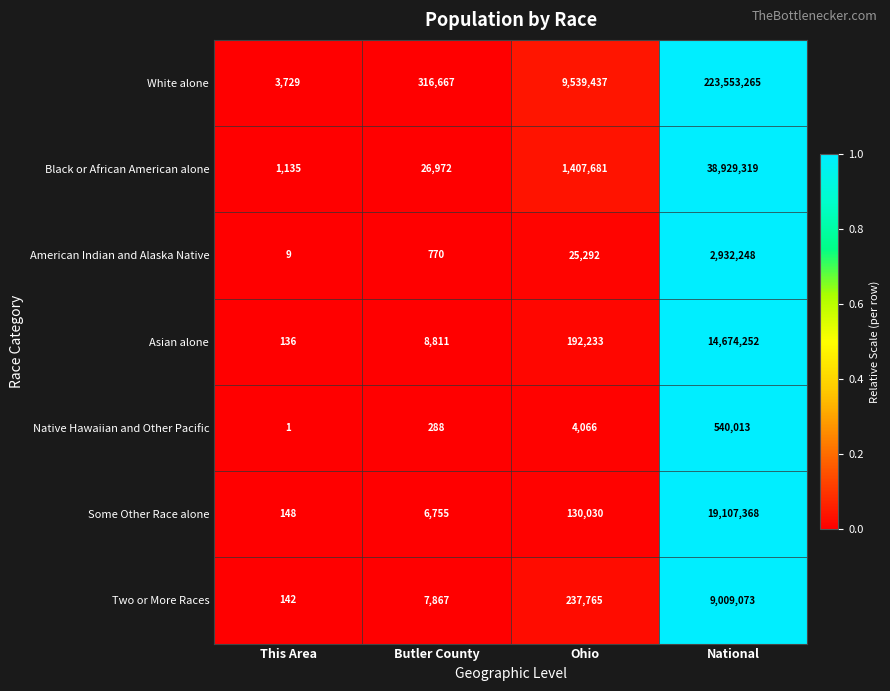

Reading left to right, what are all the values shown in this chart?

White alone: This Area=3729	Butler County=316667	Ohio=9539437	National=223553265
Black or African American alone: This Area=1135	Butler County=26972	Ohio=1407681	National=38929319
American Indian and Alaska Native: This Area=9	Butler County=770	Ohio=25292	National=2932248
Asian alone: This Area=136	Butler County=8811	Ohio=192233	National=14674252
Native Hawaiian and Other Pacific: This Area=1	Butler County=288	Ohio=4066	National=540013
Some Other Race alone: This Area=148	Butler County=6755	Ohio=130030	National=19107368
Two or More Races: This Area=142	Butler County=7867	Ohio=237765	National=9009073